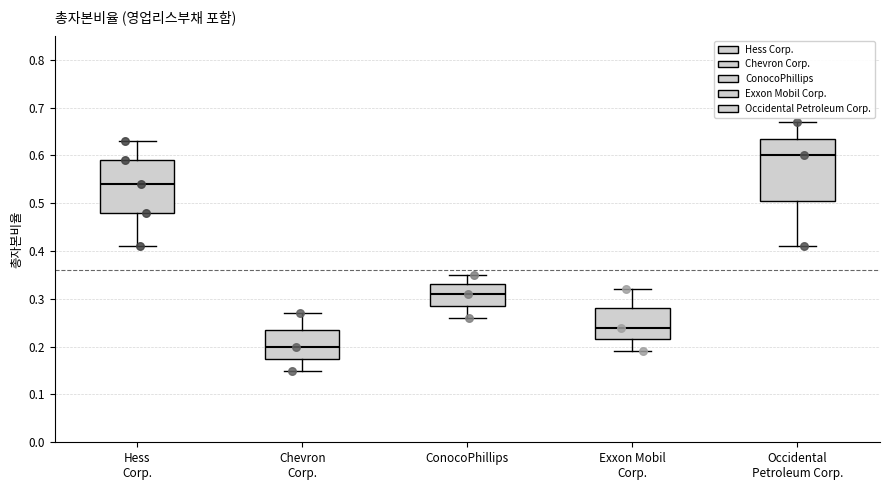

Reading left to right, transcribe this box plot: for each box, give where its median line is, the range the box spans, and where its two whiskers end, as read against the y-axis. The values are not printed on the chart, so give them approximately, as read against the axis.

Hess Corp.: median 0.54, box 0.48 to 0.59, whiskers 0.41 to 0.63
Chevron Corp.: median 0.20, box 0.18 to 0.24, whiskers 0.15 to 0.27
ConocoPhillips: median 0.31, box 0.29 to 0.33, whiskers 0.26 to 0.35
Exxon Mobil Corp.: median 0.24, box 0.22 to 0.28, whiskers 0.19 to 0.32
Occidental Petroleum Corp.: median 0.60, box 0.51 to 0.64, whiskers 0.41 to 0.67